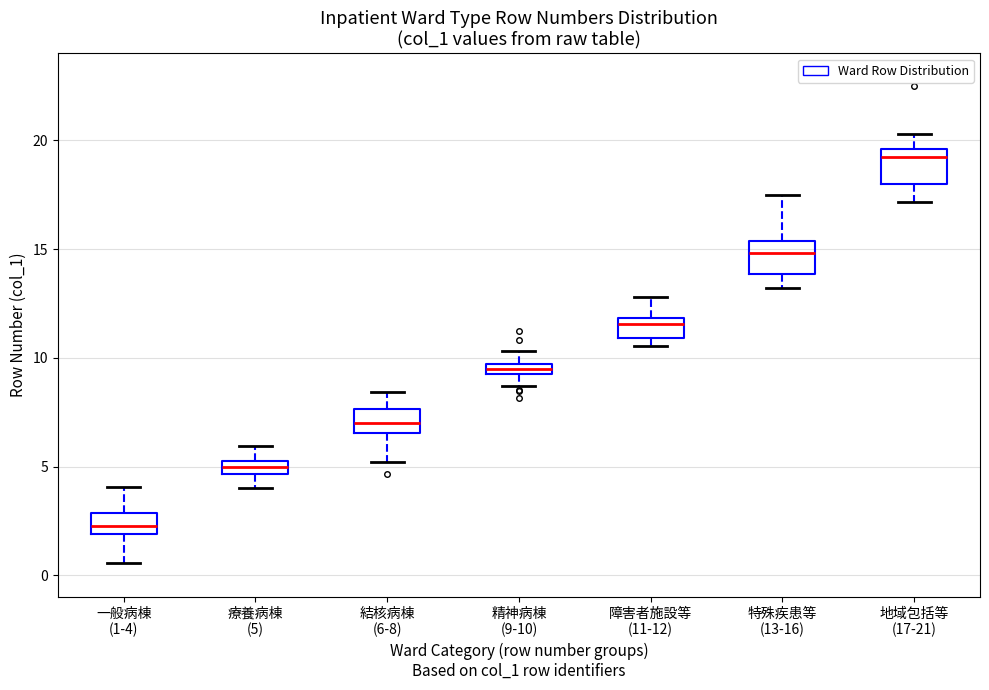

Which box's median line is the highest?

地域包括等 (17-21)